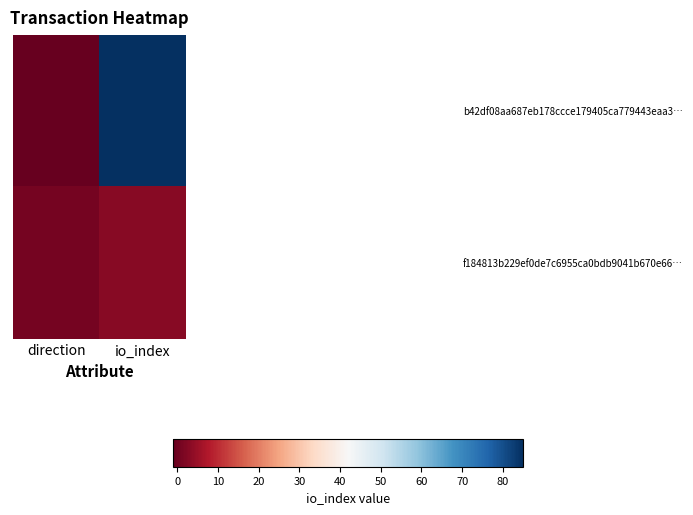

Which series changed the most between direction and io_index?

b42df08aa687eb178ccce179405ca779443eaa3…